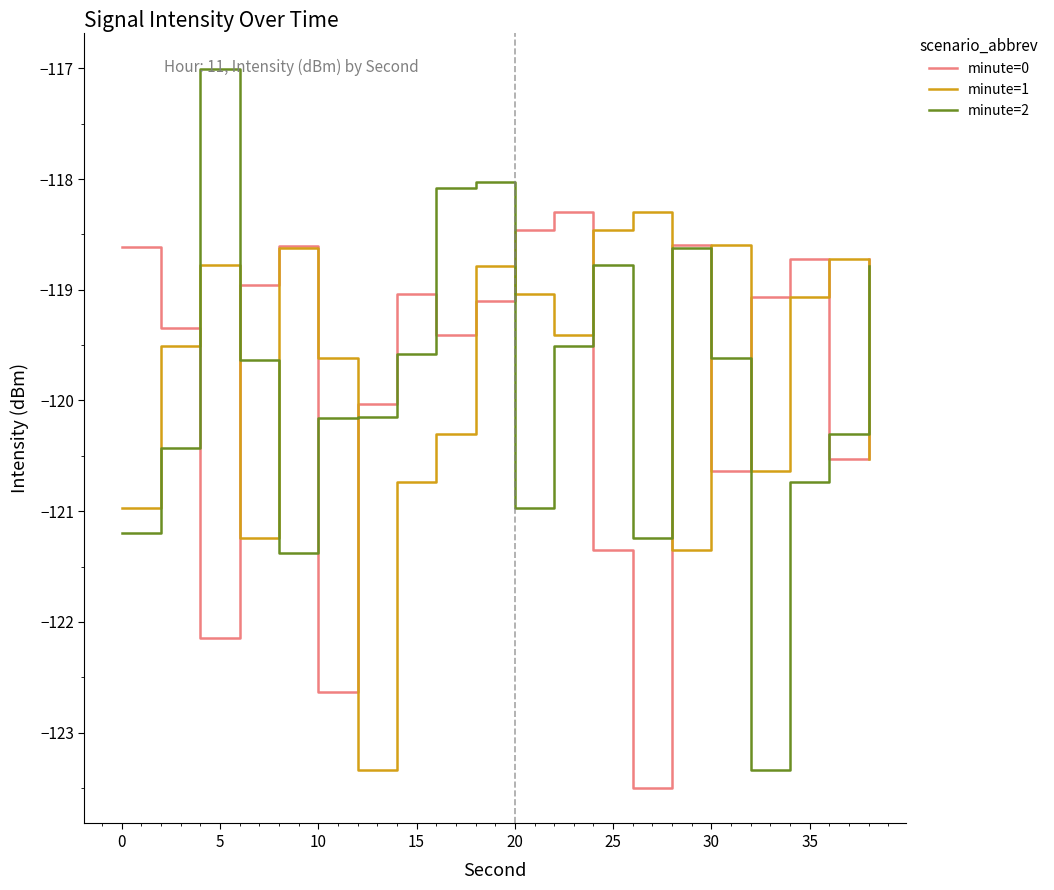

Reading left to right, transcribe all the data shown in this chart.

minute=0: -118.6	-119.3	-122.1	-119.0	-118.6	-122.6	-120.0	-119.0	-119.4	-119.1	-118.5	-118.3	-121.3	-123.5	-118.6	-120.6	-119.1	-118.7	-120.5	-118.7
minute=1: -121.0	-119.5	-118.8	-121.2	-118.6	-119.6	-123.3	-120.7	-120.3	-118.8	-119.0	-119.4	-118.5	-118.3	-121.3	-118.6	-120.6	-119.1	-118.7	-120.5
minute=2: -121.2	-120.4	-117.0	-119.6	-121.4	-120.2	-120.2	-119.6	-118.1	-118.0	-121.0	-119.5	-118.8	-121.2	-118.6	-119.6	-123.3	-120.7	-120.3	-118.8